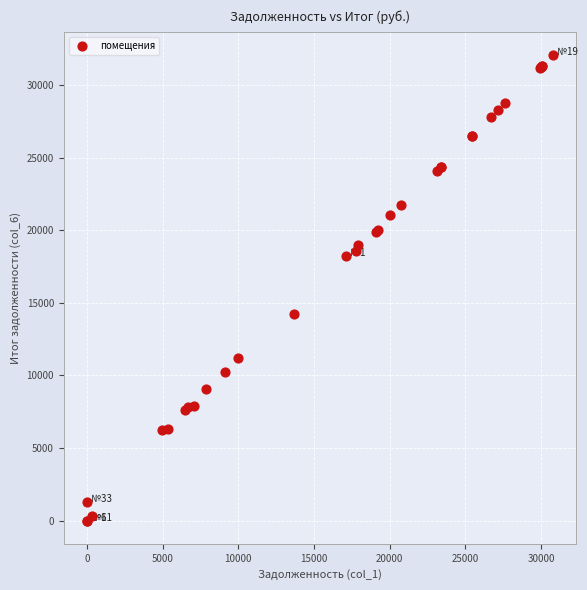

What Y value in the scatter plot is closest to 16035?

14221.0